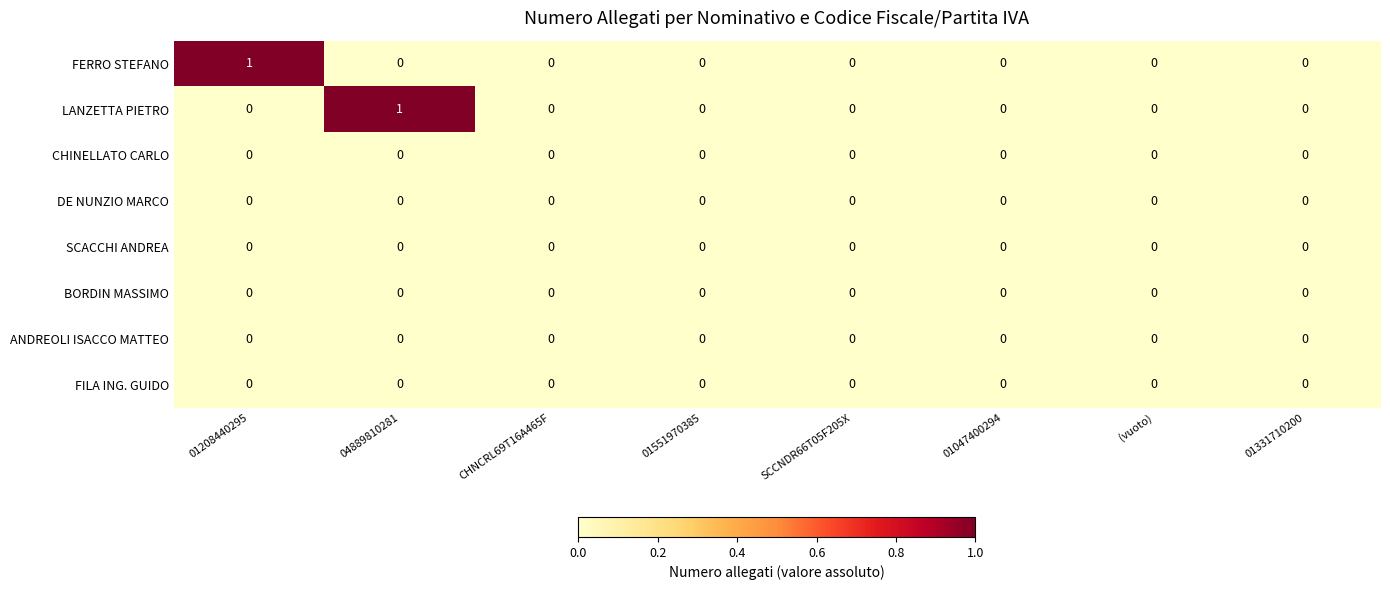

Which series changed the most between 04889810281 and 01047400294?

LANZETTA PIETRO